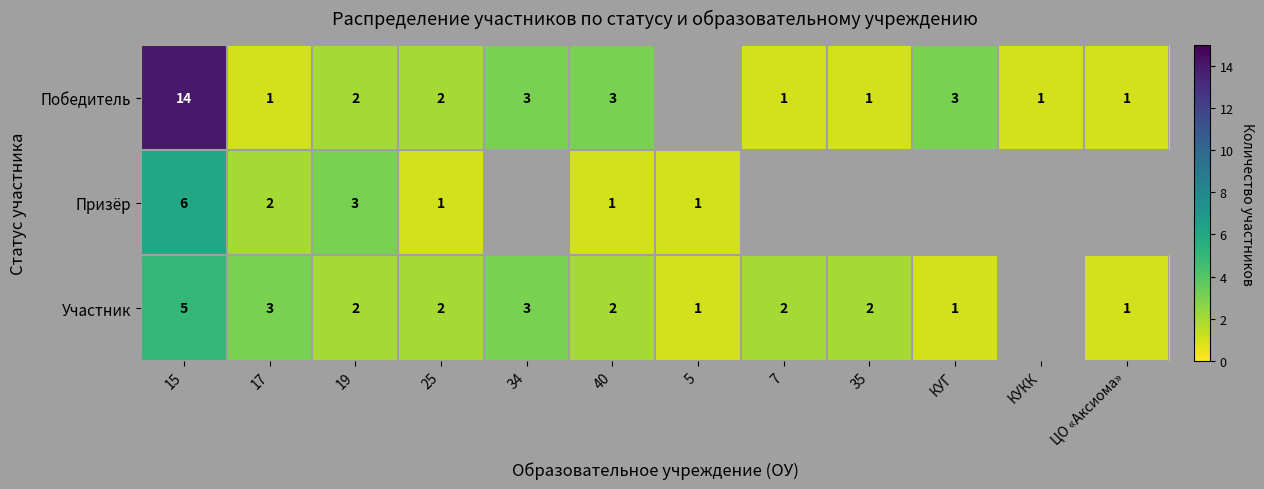

Which category has the lowest value in the Призёр series?

25